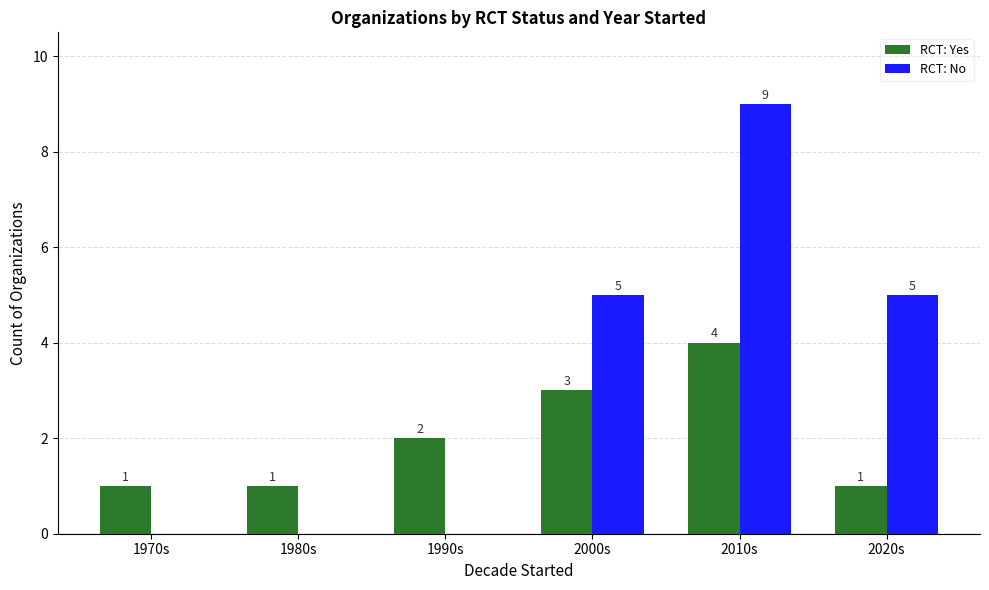

Reading left to right, what are all the values shown in this chart?

RCT: Yes: 1970s=1	1980s=1	1990s=2	2000s=3	2010s=4	2020s=1
RCT: No: 1970s=0	1980s=0	1990s=0	2000s=5	2010s=9	2020s=5